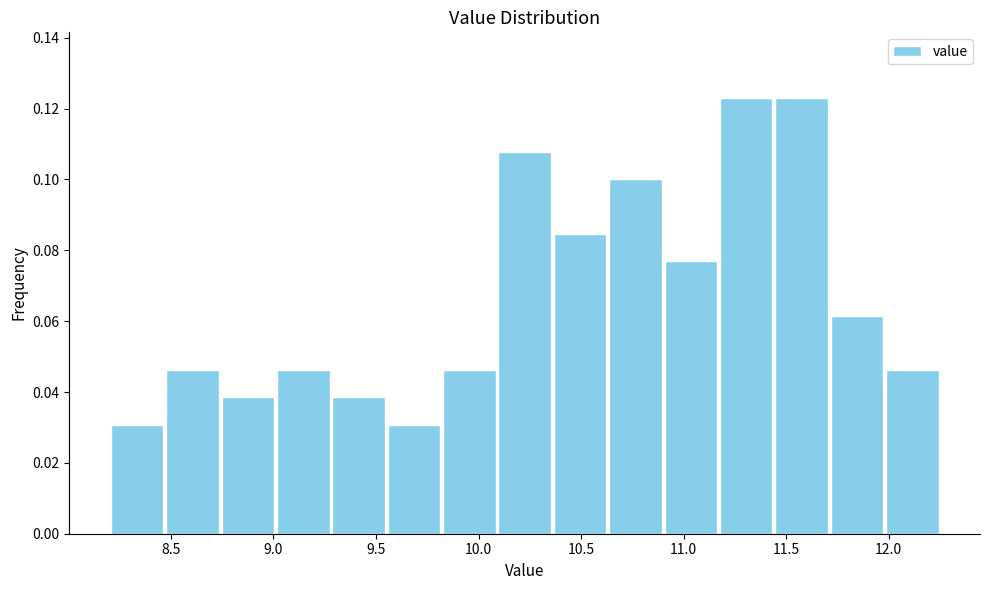

What is the height of the bar covering 8.74 to 9.01 on the x-axis? Neither the bar edges nor the heights are printed on the chart, so give them approximately, as read against the axes.

0.038